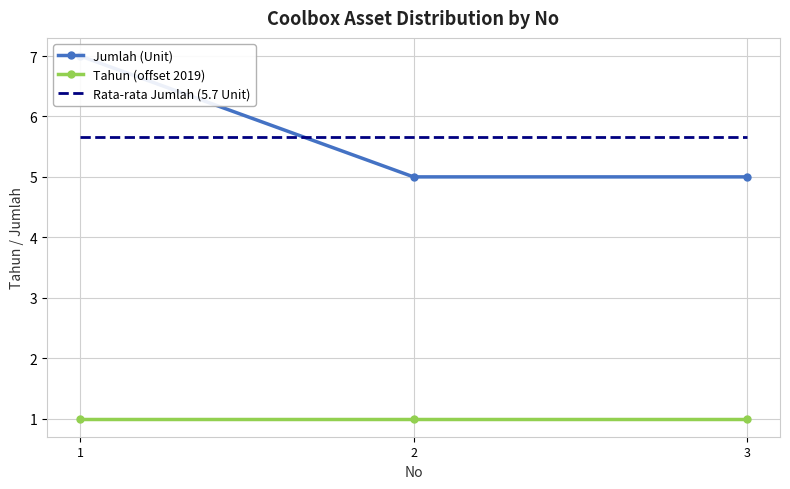

How many lines are shown in the chart?

3